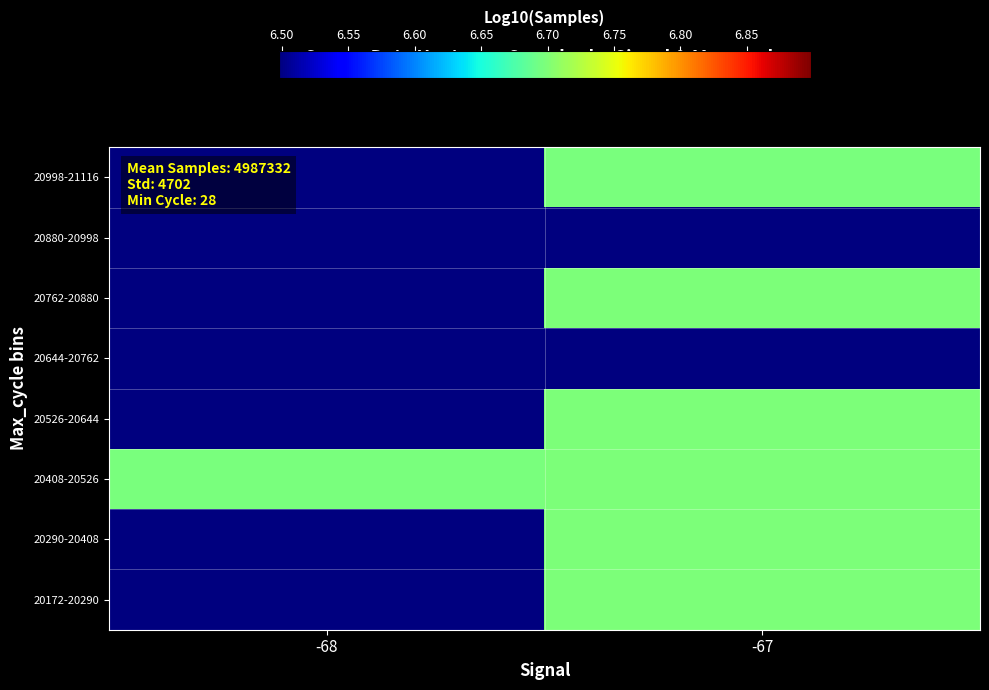

How many series are shown in this chart?

8